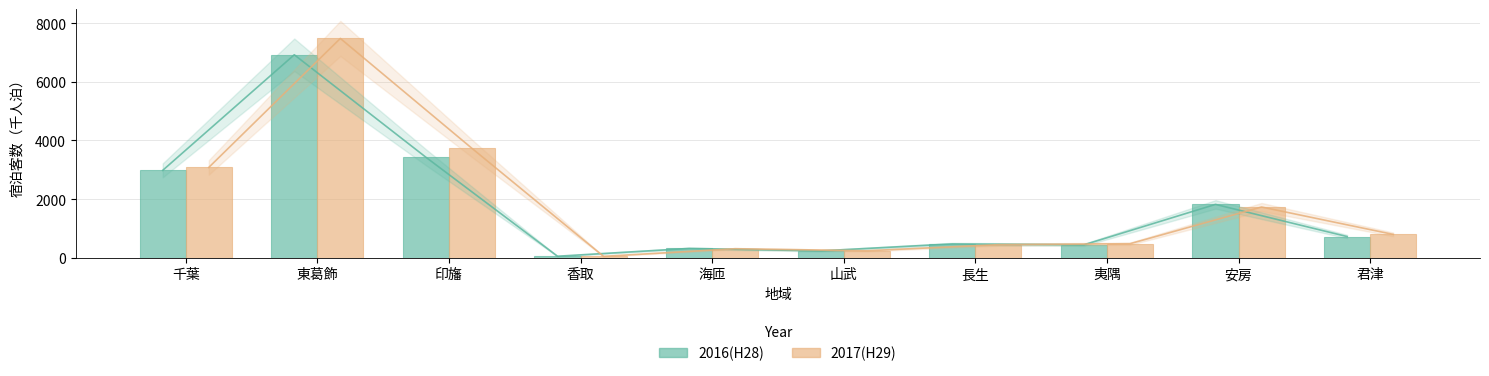

The value of 2016(H28) at 東葛飾 is 12311. True or false?

False